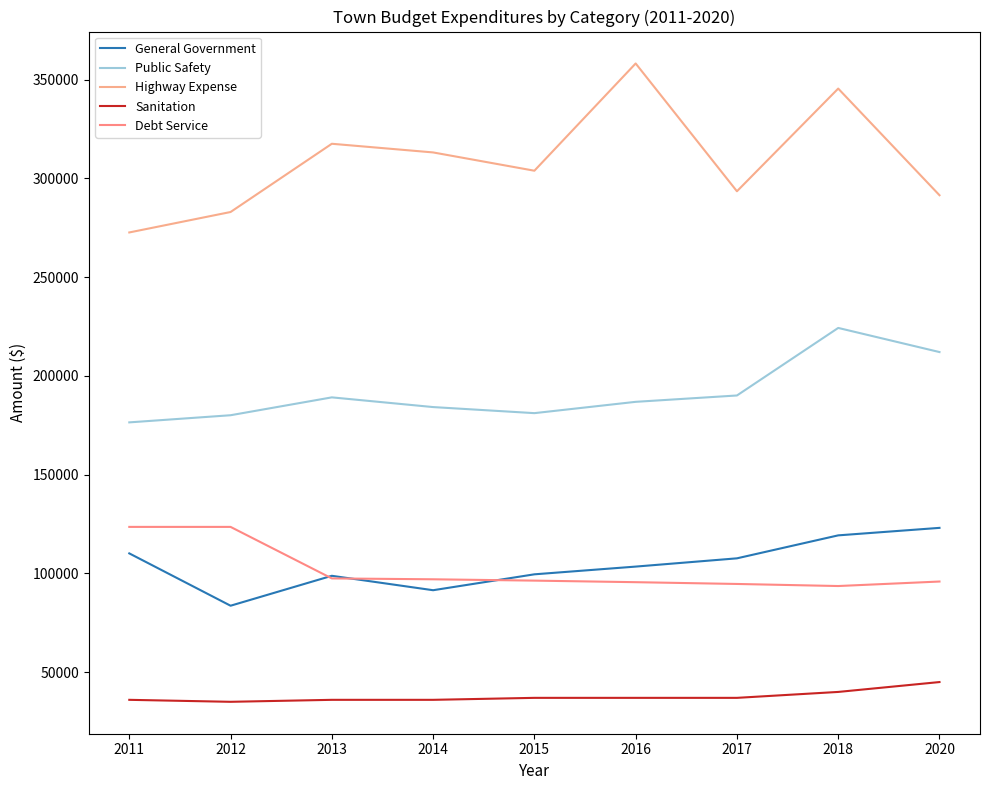

List the labels in order of Highway Expense value, largest first.

2016, 2018, 2013, 2014, 2015, 2017, 2020, 2012, 2011